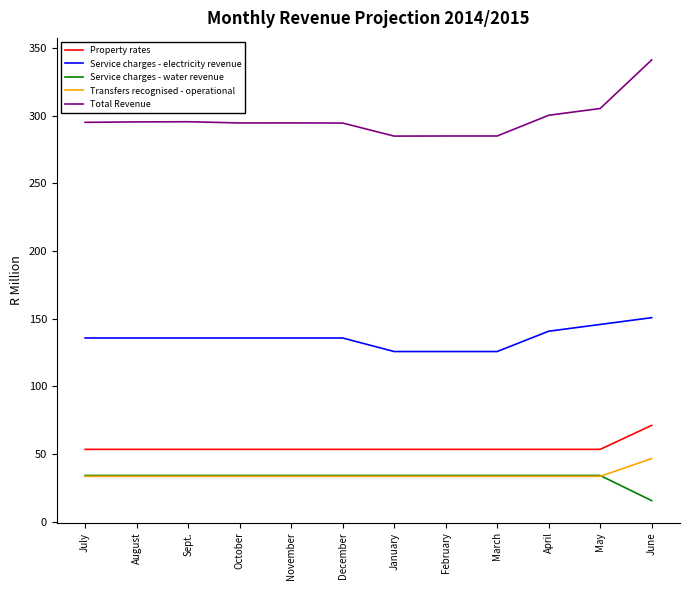

Is the value of Service charges - electricity revenue at August greater than the value of Service charges - water revenue at June?

Yes